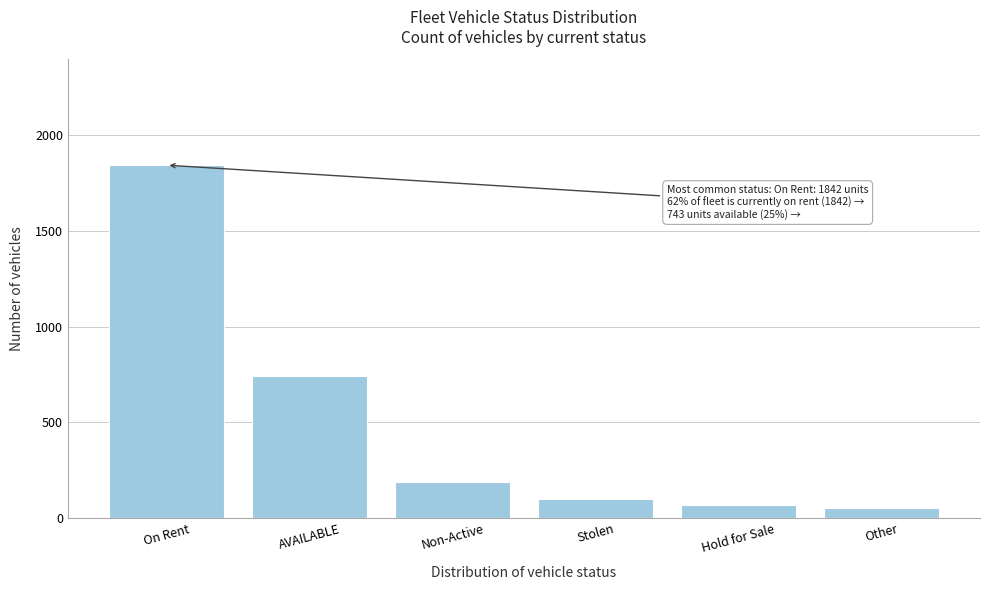

Reading left to right, what are all the values shown in this chart?

On Rent=1842	AVAILABLE=743	Non-Active=187	Stolen=98	Hold for Sale=67	Other=55